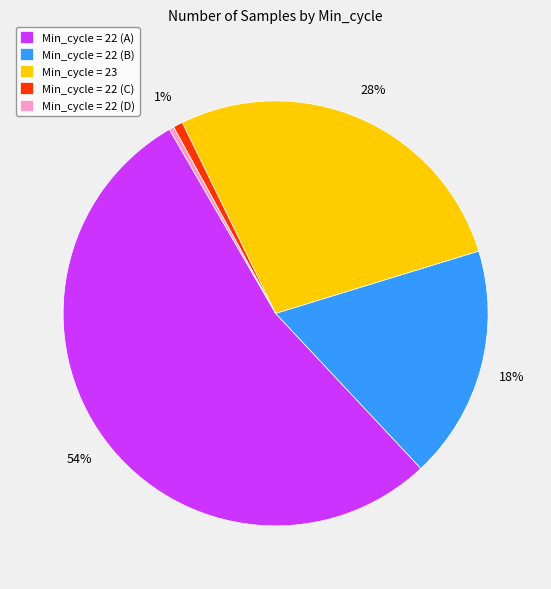

Between Min_cycle = 22 (D) and Min_cycle = 23, which is larger?

Min_cycle = 23